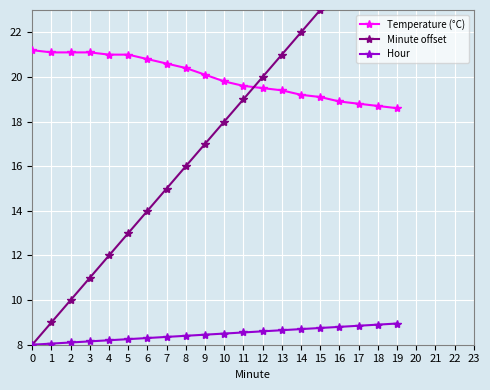

How many series are shown in this chart?

3